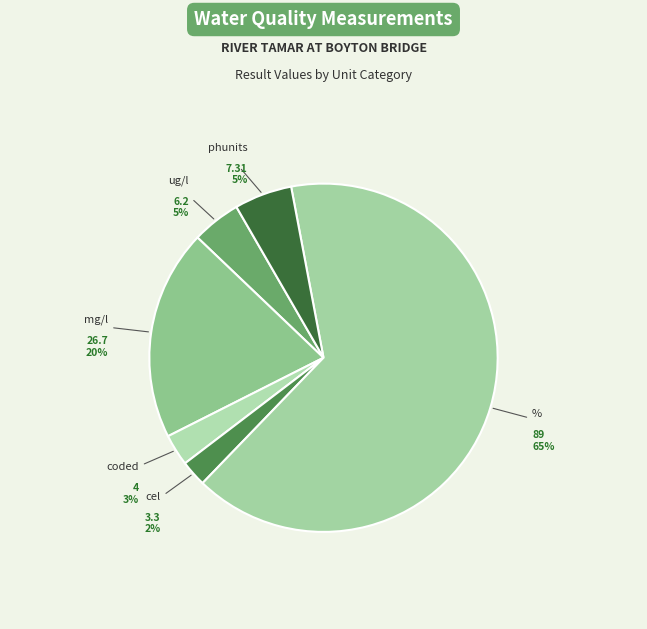

To the nearest percent, what portion does mg/l represent?

20%